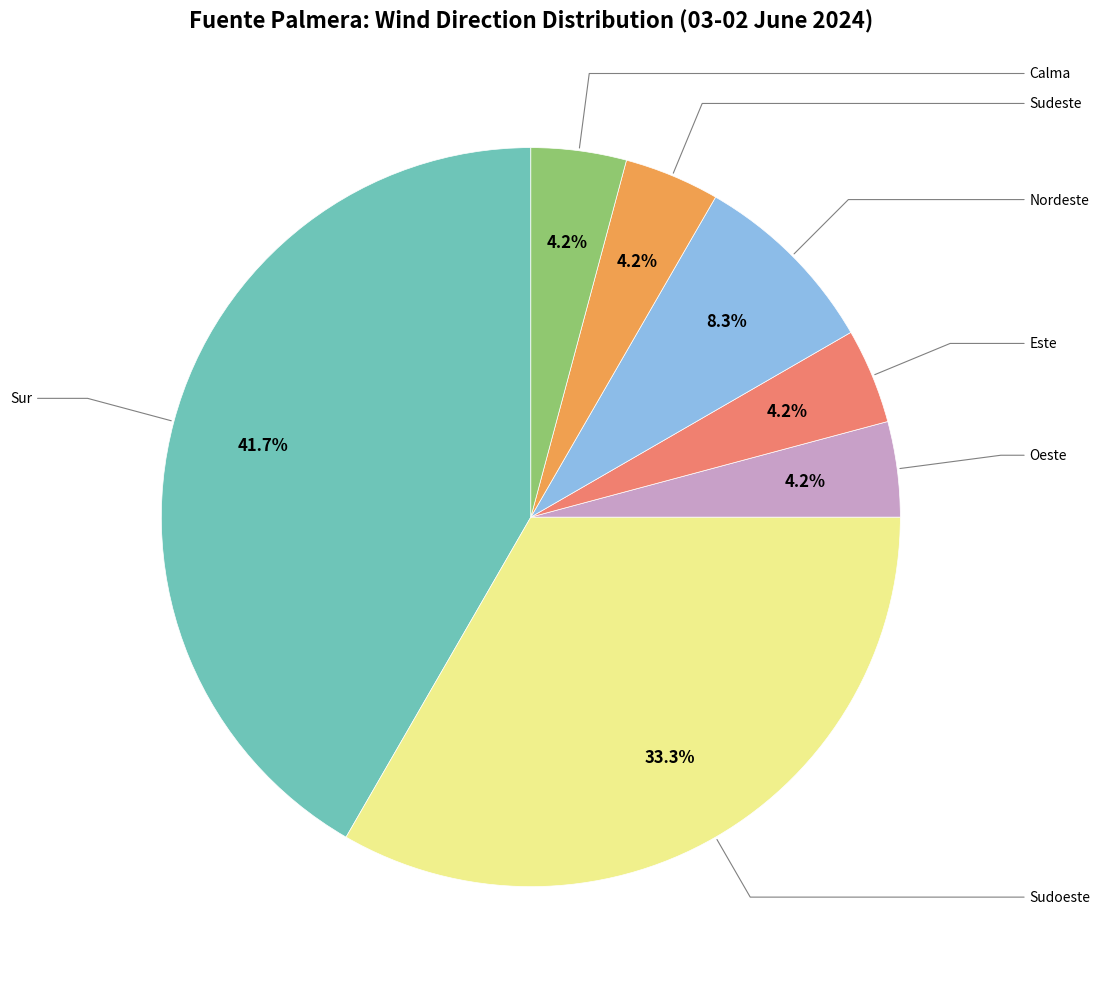

How many segments does this pie chart have?

7